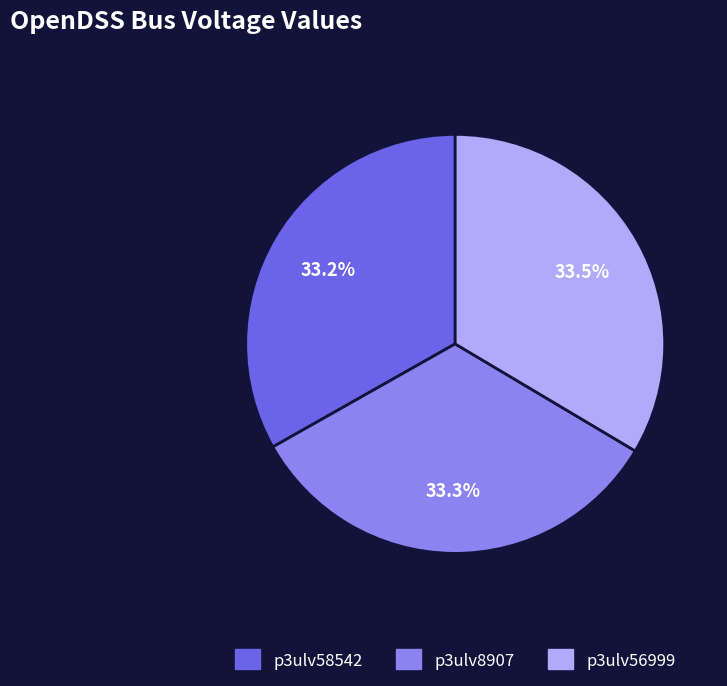

Is the sum of p3ulv8907 and p3ulv56999 greater than half?

Yes